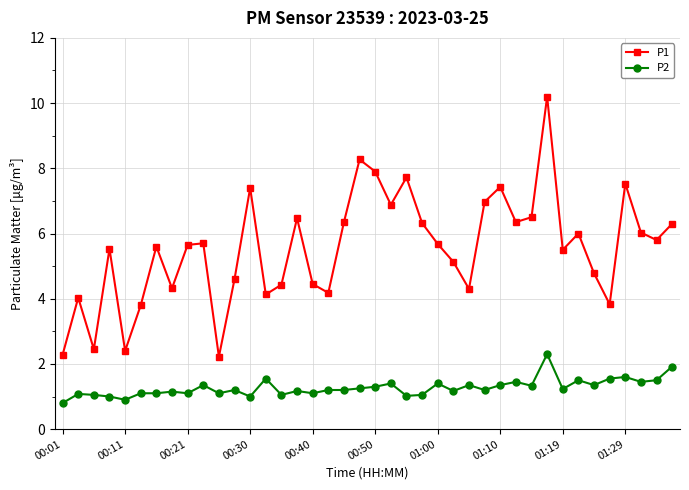

What is the highest value of the P1 series?

10.2